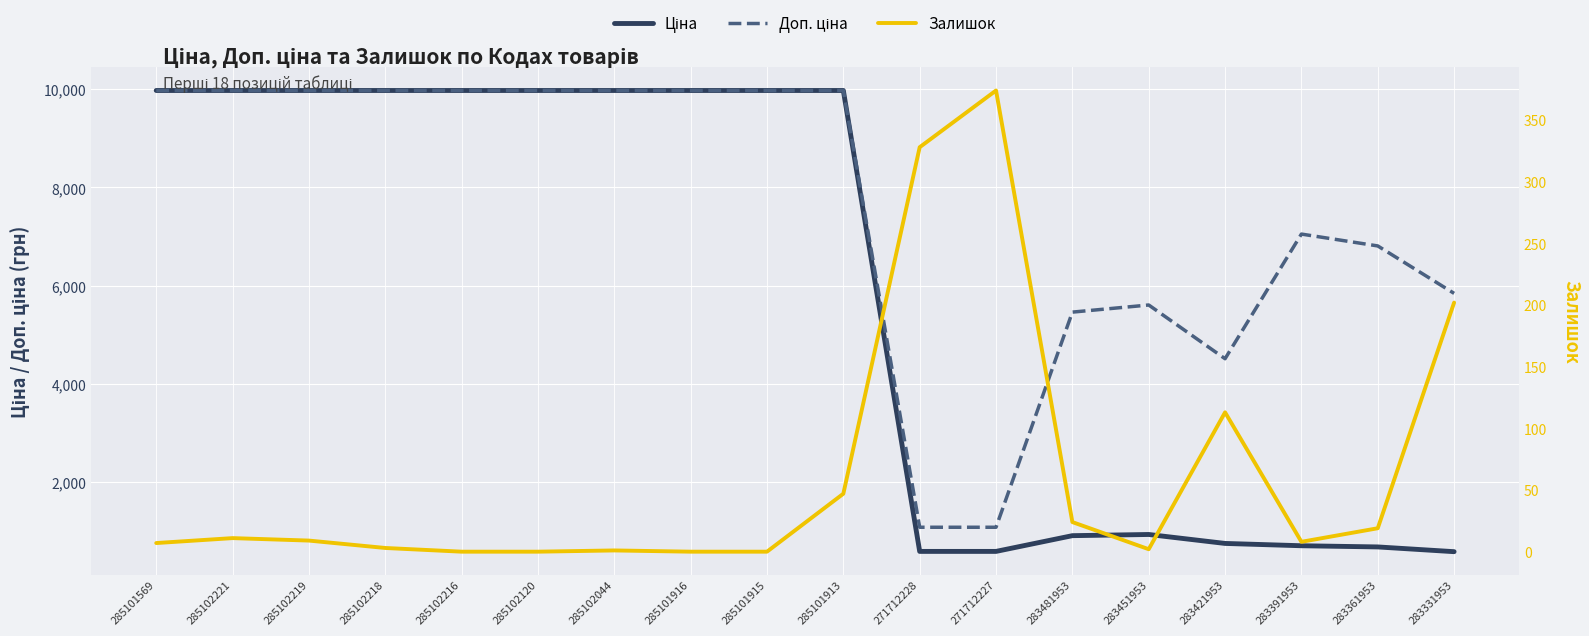

Is the value of Залишок at 271712228 greater than the value of Ціна at 285101569?

No